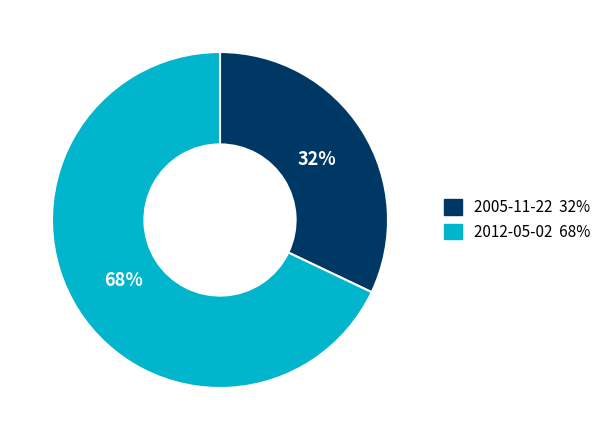

Approximately how many times larger is the value at 2005-11-22 compared to 2012-05-02?

0.5